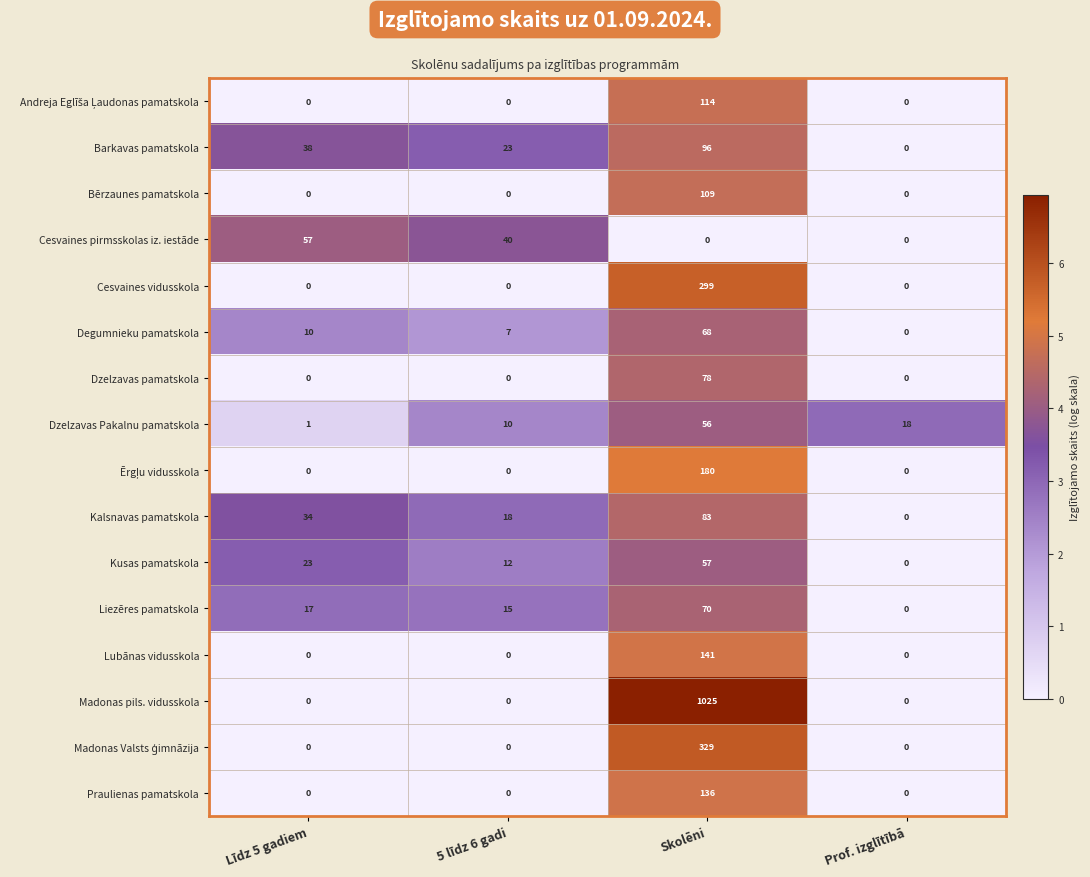

What is the total value across all series at Līdz 5 gadiem?

180